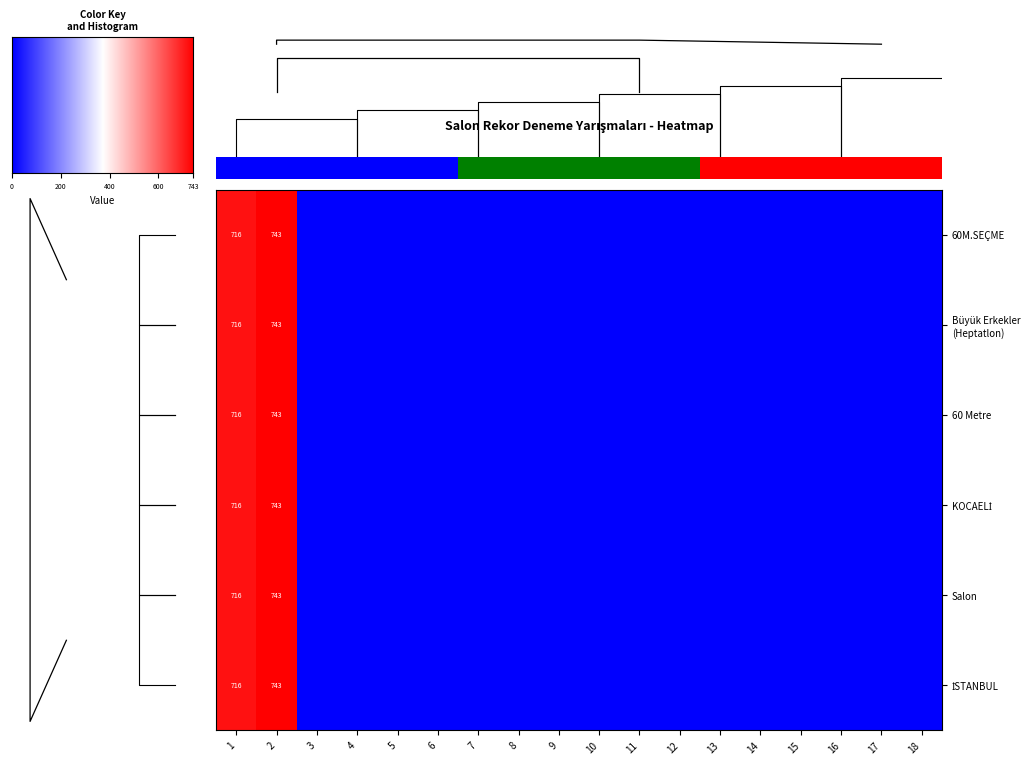

What is the sum of the row_4 values at 17 and 2?

743